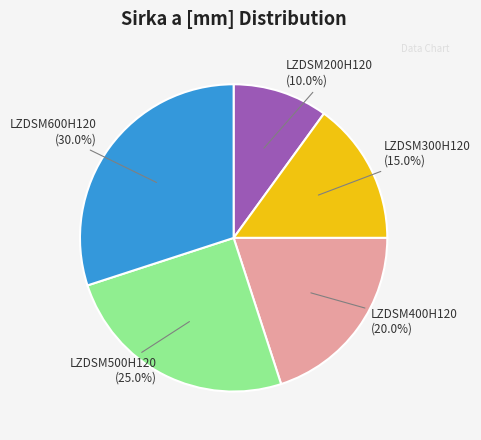

What percentage is the LZDSM400H120 slice, to the nearest percent?

20%